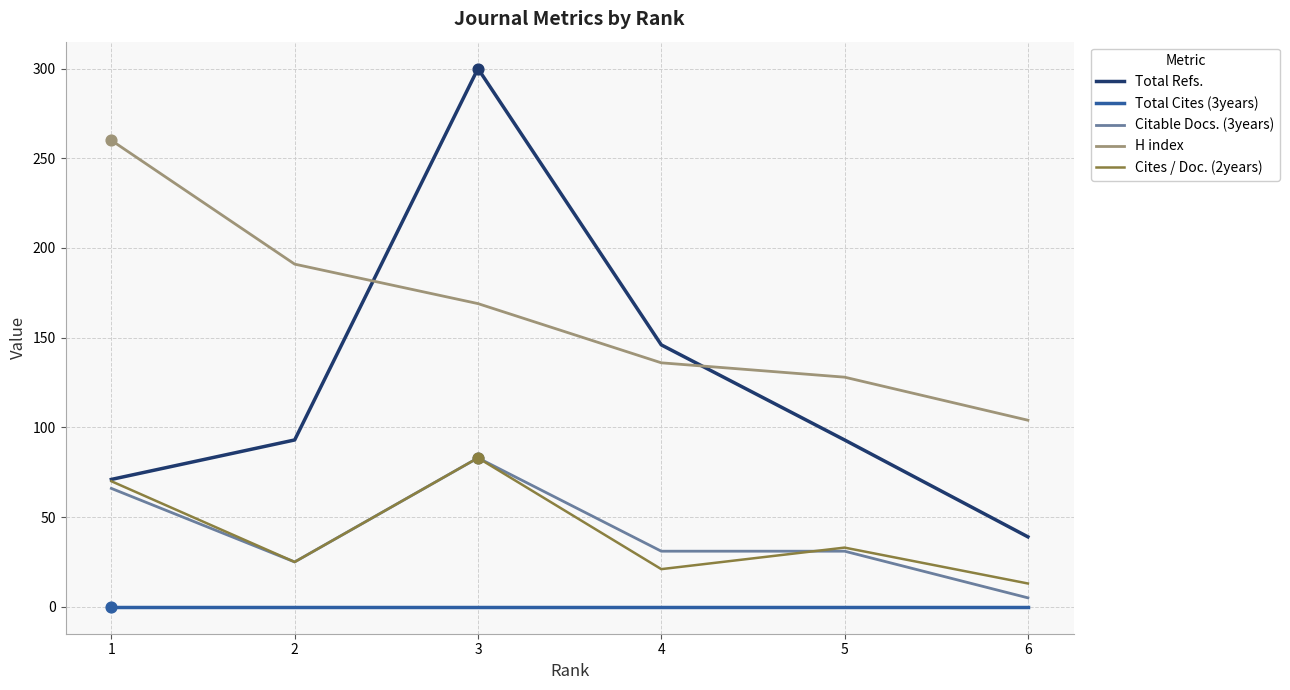

Which series has the largest total across all categories?

H index